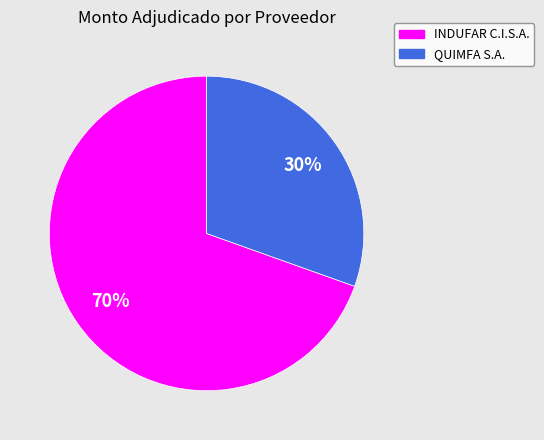

Which category has the smallest portion of the pie?

QUIMFA S.A.